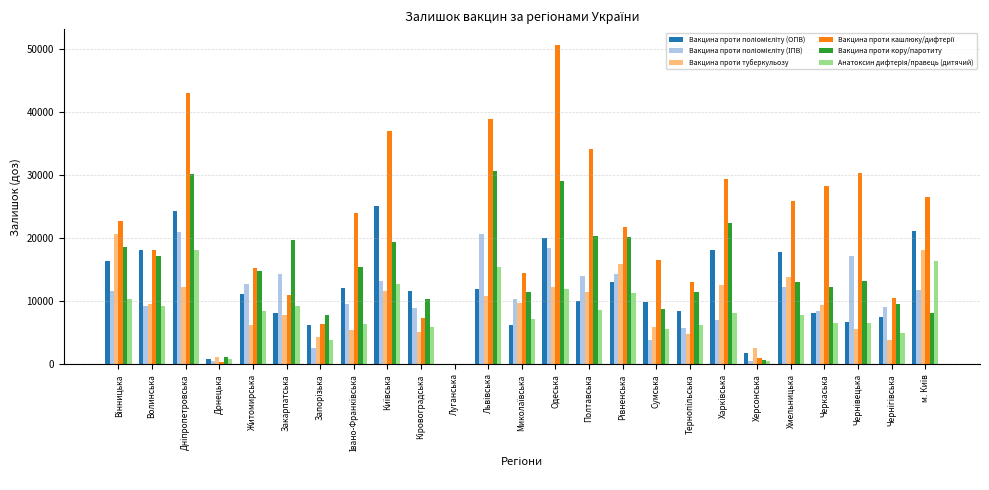

What is the sum of all Вакцина проти кору/паротиту values?

366020